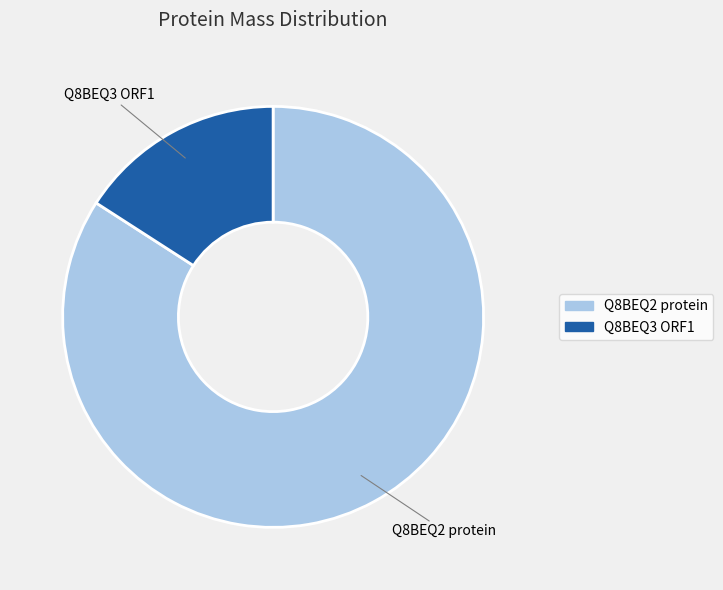

Which has a higher value, Q8BEQ3 ORF1 or Q8BEQ2 protein?

Q8BEQ2 protein